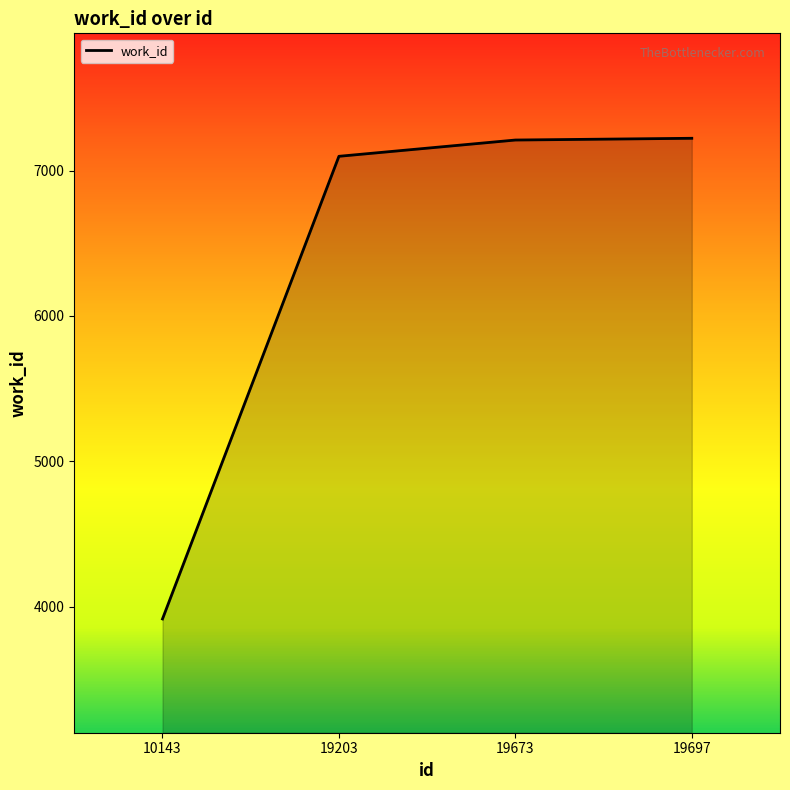

Is it true that the value at 19673 is 2144?

False